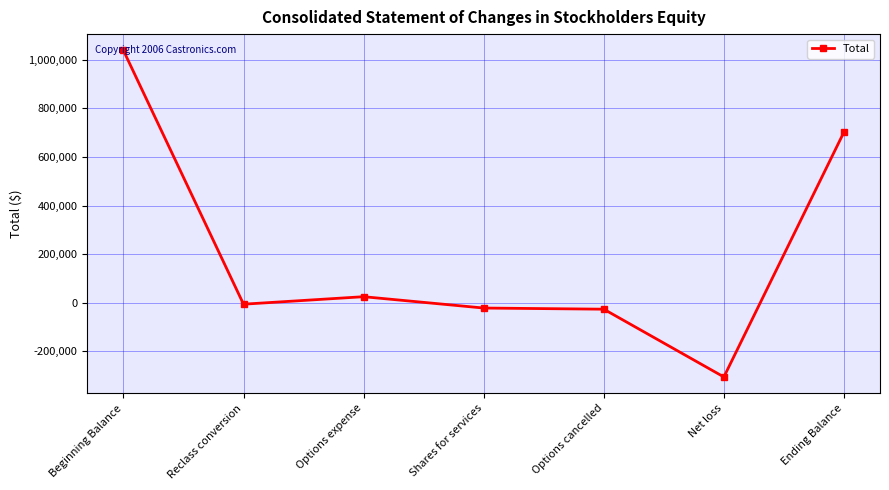

The value at Net loss is -305863. True or false?

True